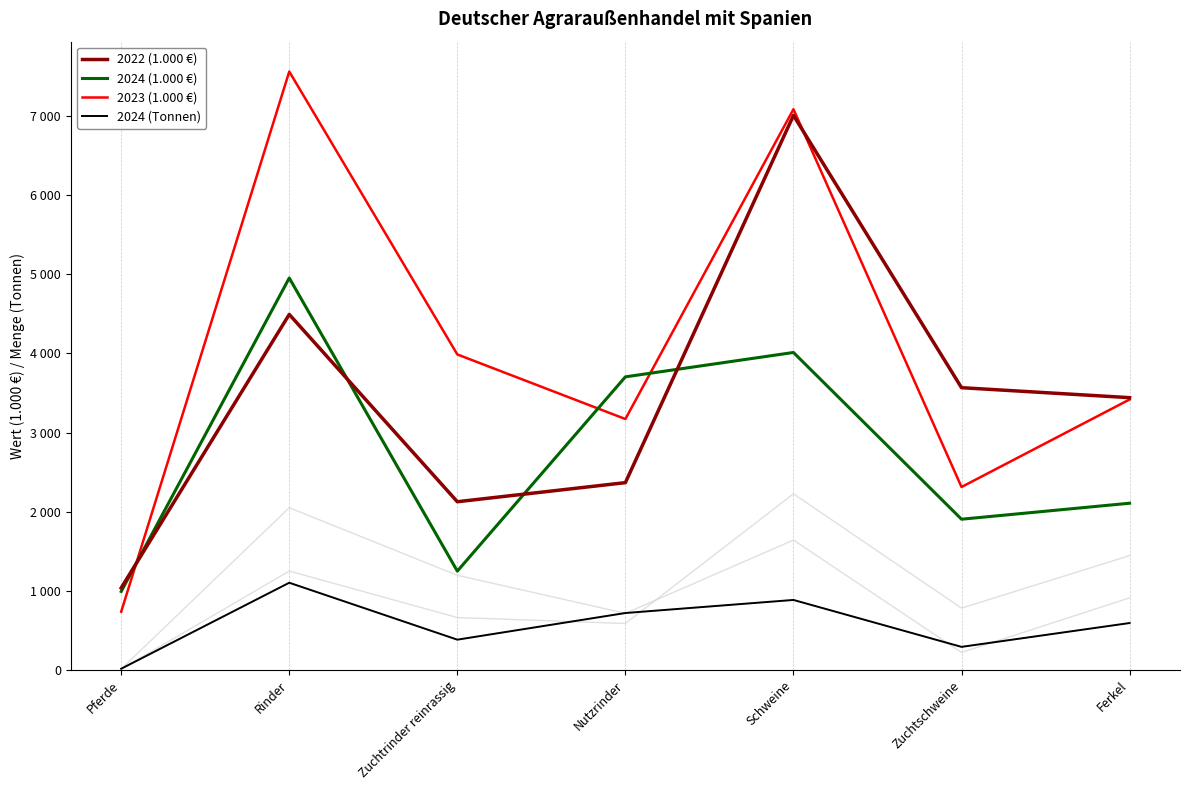

What is the lowest value of the 2022 (1.000 €) series?

1037.0